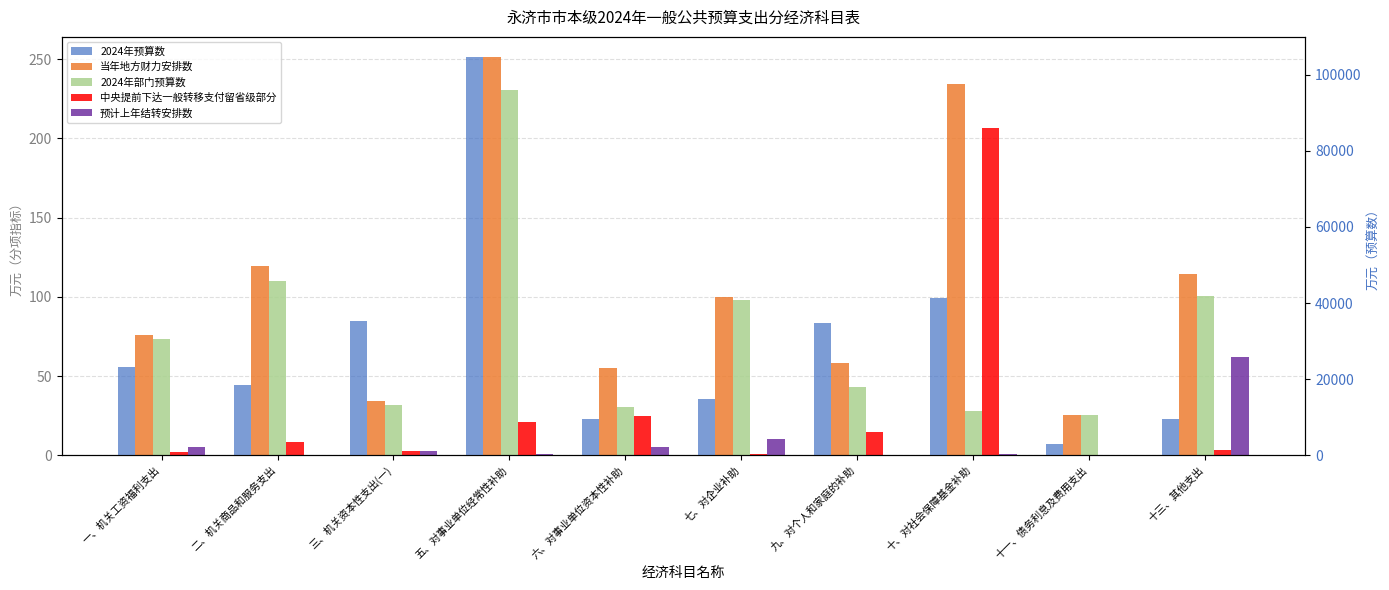

Which category has the lowest value across all series?

十一、债务利息及费用支出